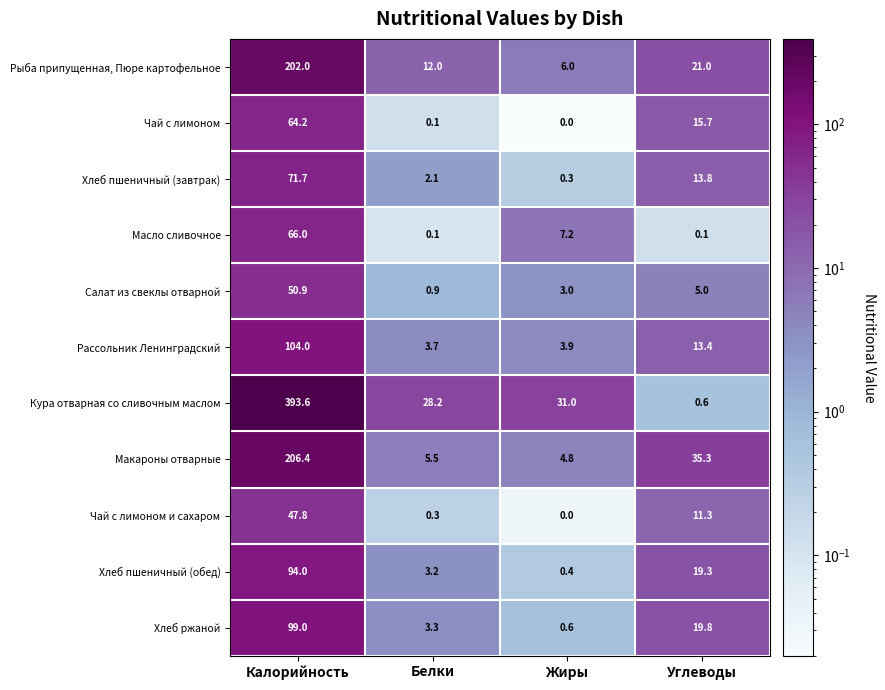

Which series changed the most between Калорийность and Белки?

Кура отварная со сливочным маслом